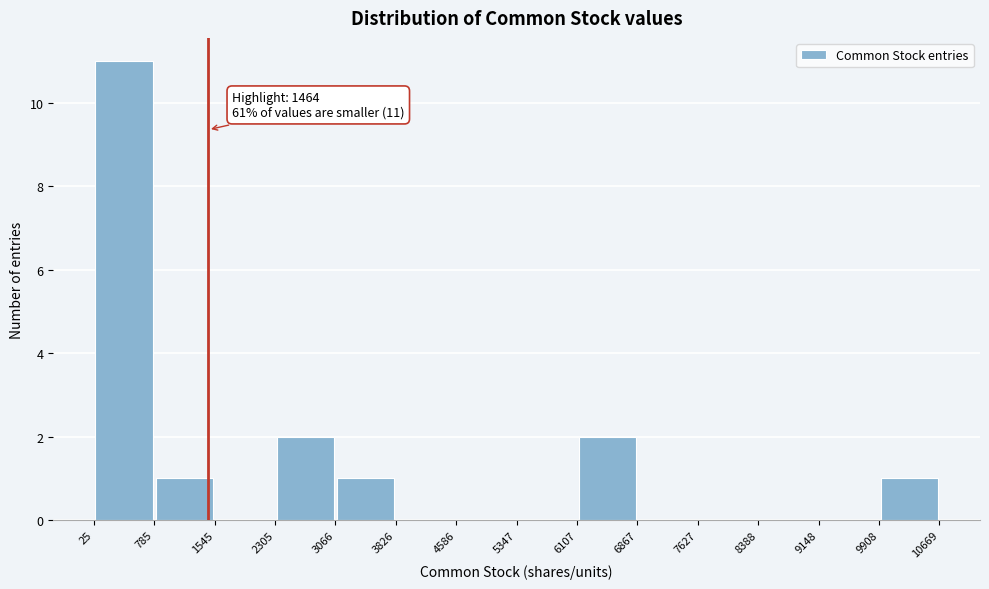

Over which range of the x-axis is the bar tallest?

25 to 785